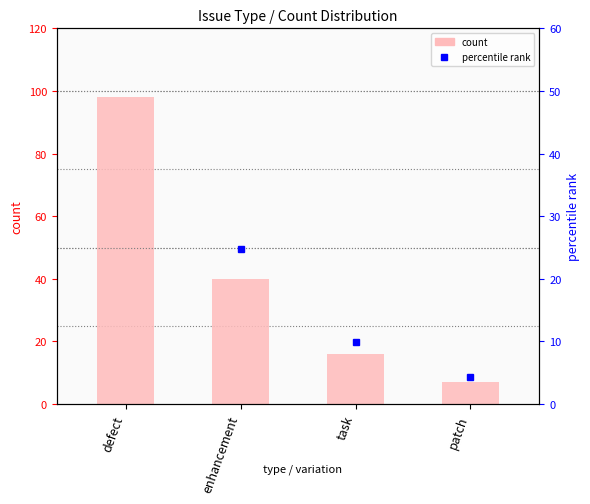

Where is the data nearest to the value 52?

enhancement